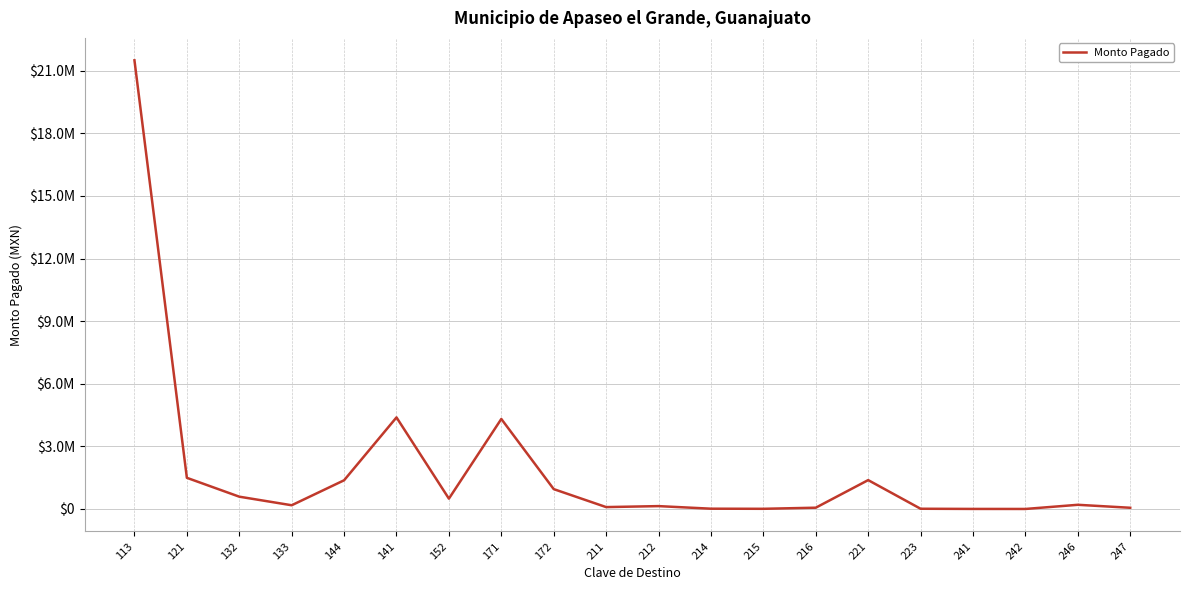

Reading right to left, transcribe all the data shown in this chart.

57347	200025	390	1872	10477	1383200	60643	7888	13092	136920	89809	951321	4313408	495051	4388103	1374869	178095	589040	1493099	21501174